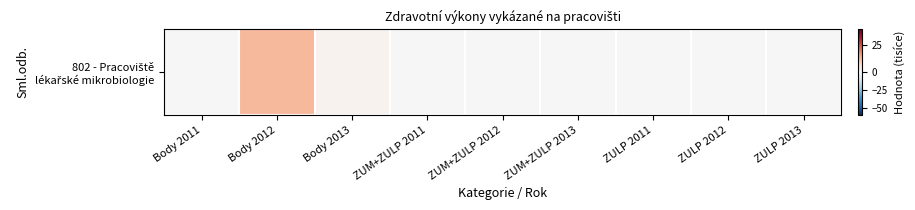

Which label corresponds to the smallest value in the chart?

Body 2011